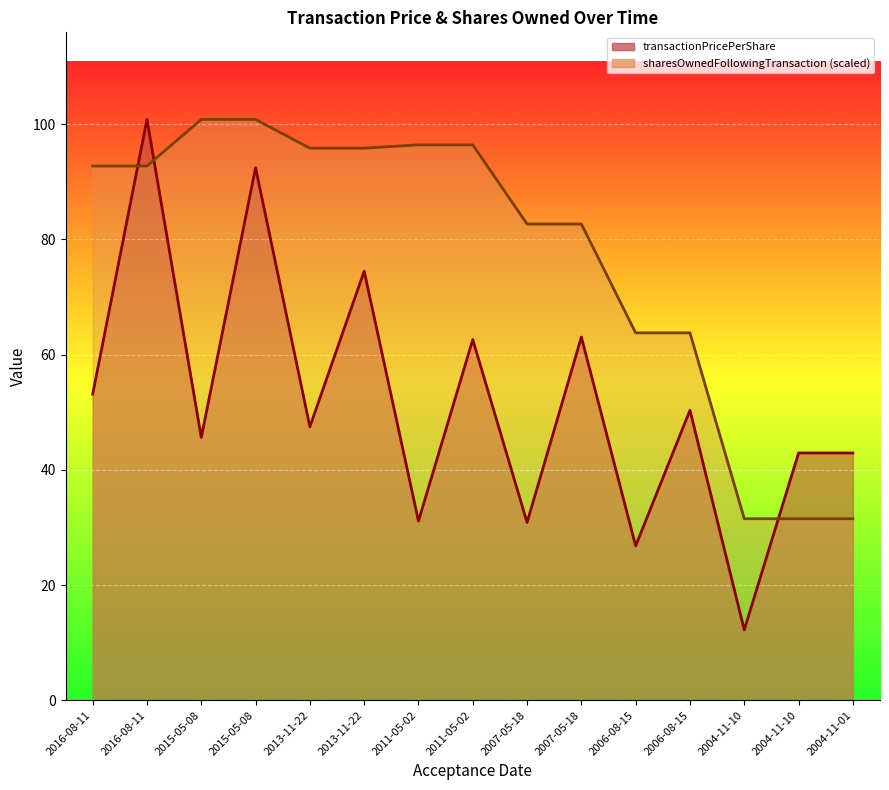

How many data points in sharesOwnedFollowingTransaction are less than 92?

7